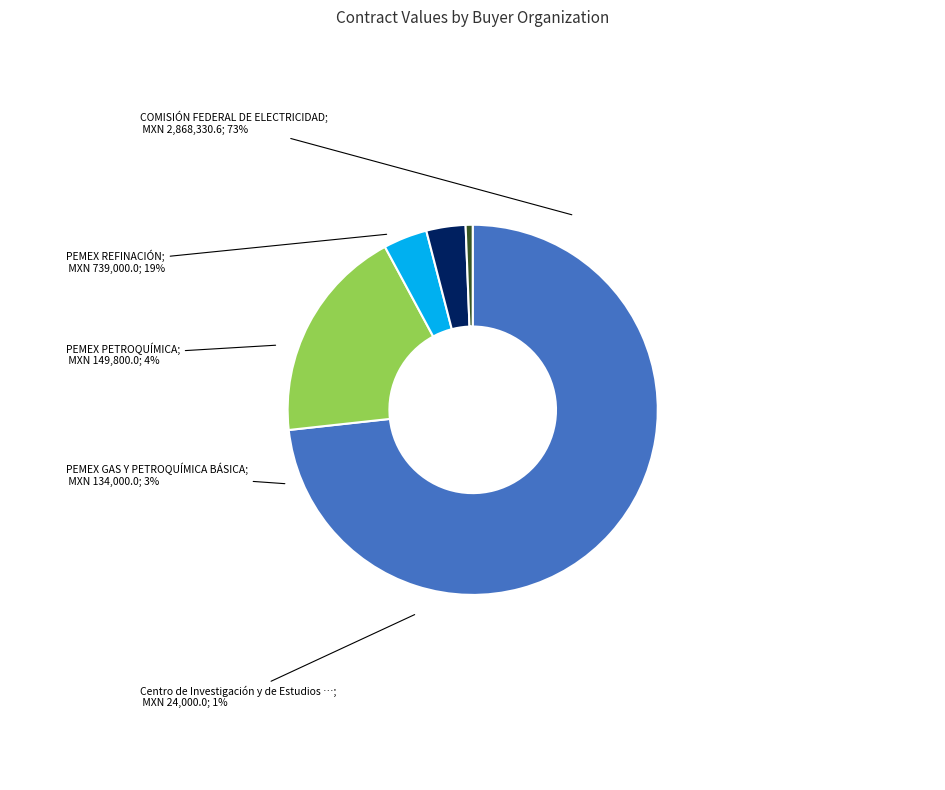

Which category accounts for the majority?

COMISIÓN FEDERAL DE ELECTRICIDAD